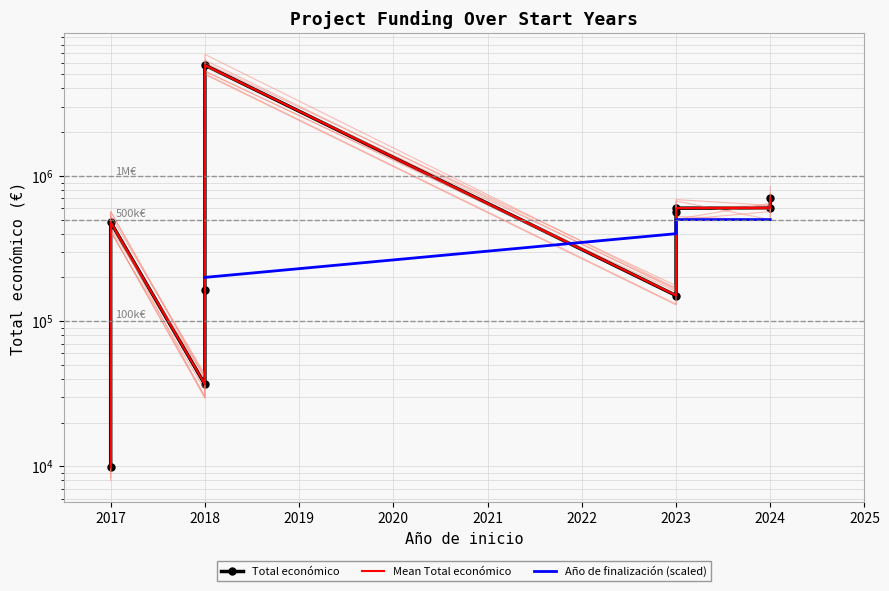

What is the difference between the maximum and second lowest values in the Total económico series?

5755574.0